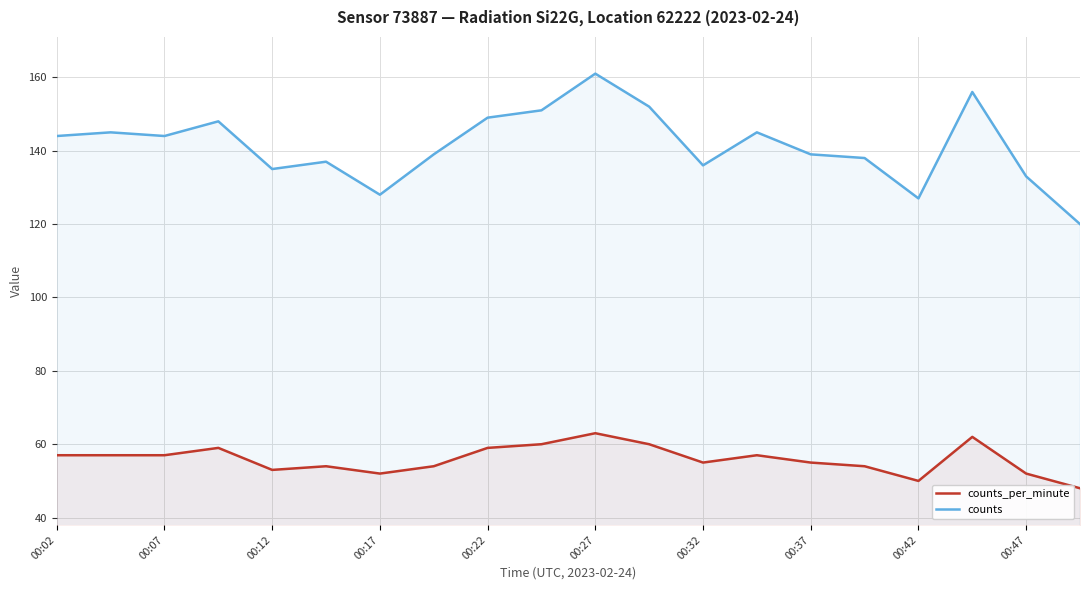

How many lines are shown in the chart?

2